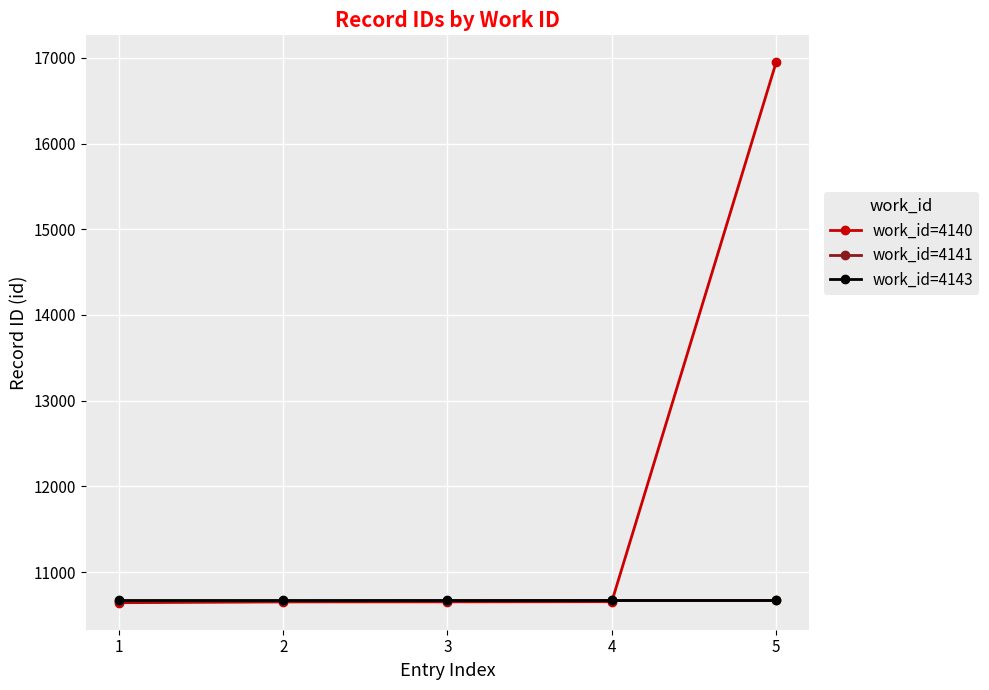

What are all the series names shown in the legend?

work_id=4140, work_id=4141, work_id=4143